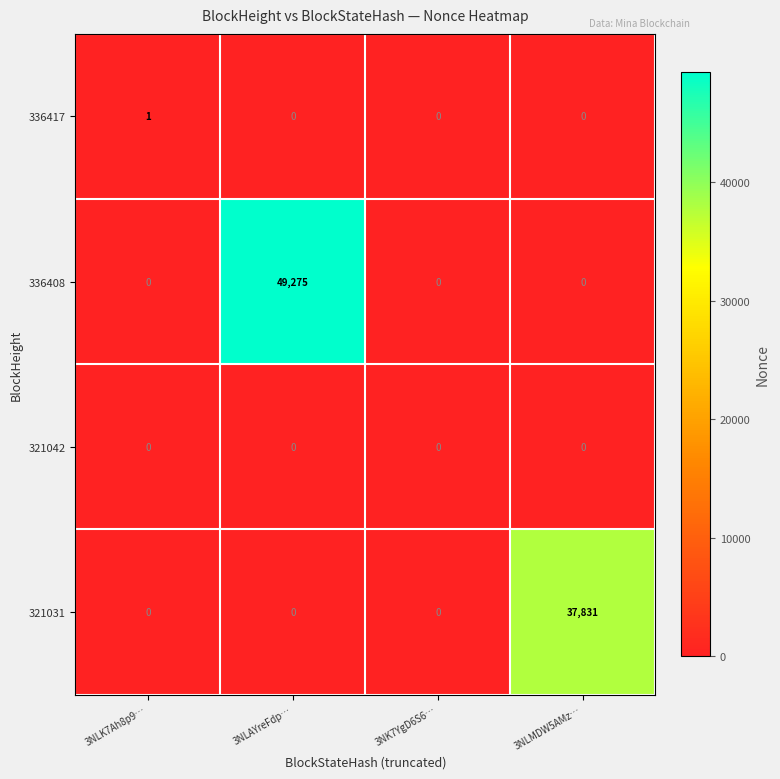

Reading left to right, extract all data points from this chart.

336417: 1	0	0	0
336408: 0	49275	0	0
321042: 0	0	0	0
321031: 0	0	0	37831